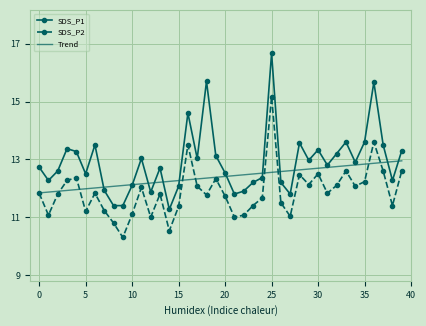

Rank the series by their average value, from highest to lowest.

SDS_P1, Trend, SDS_P2